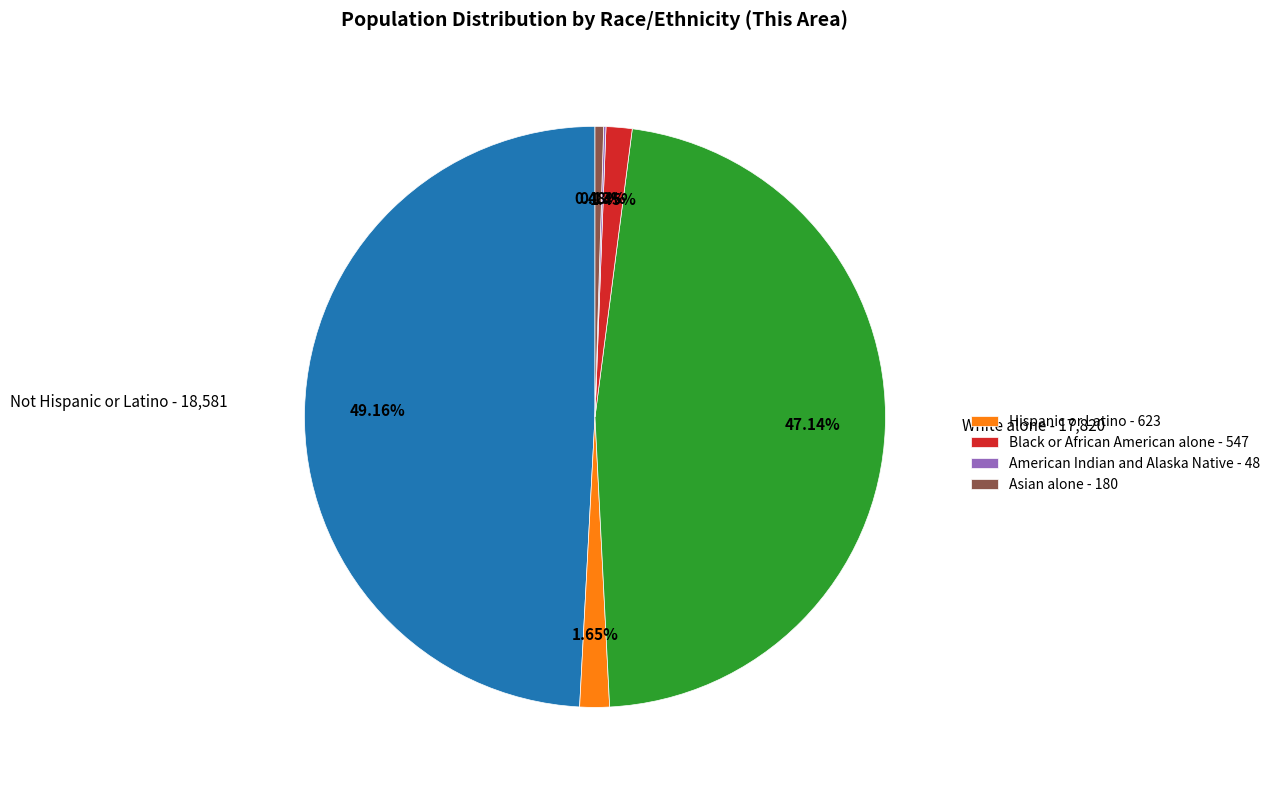

Is there any slice that represents more than half of the pie?

No